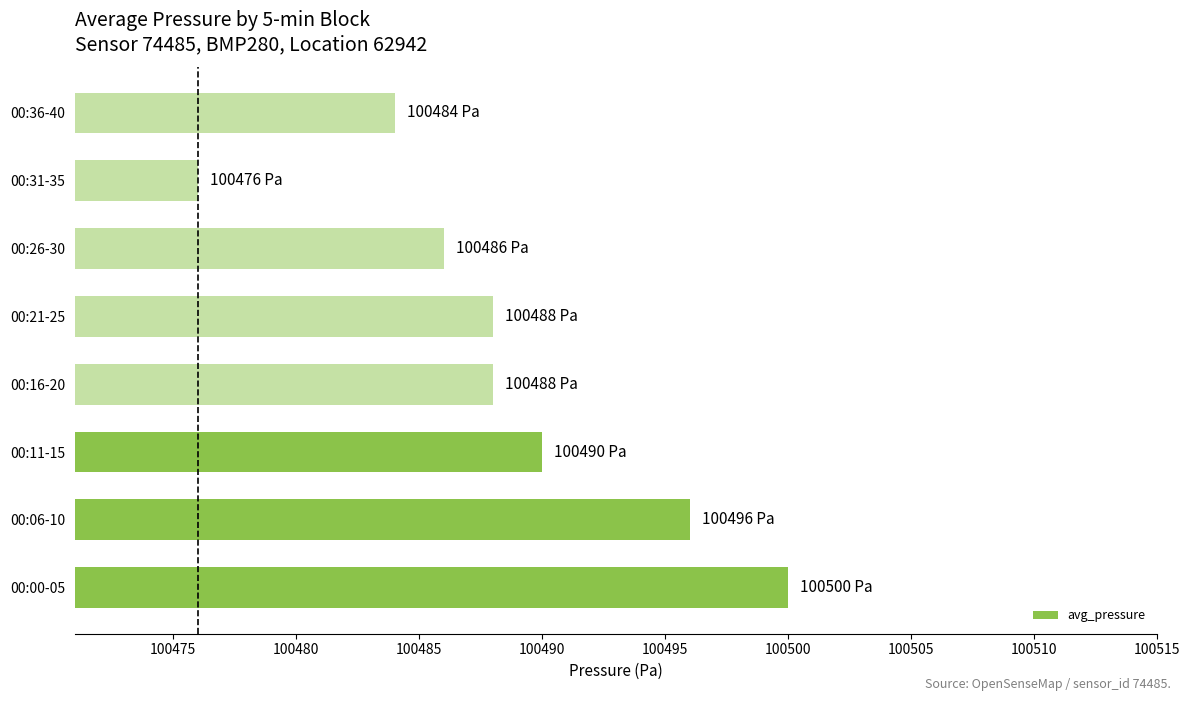

What is the difference between the second highest and second lowest values?

12